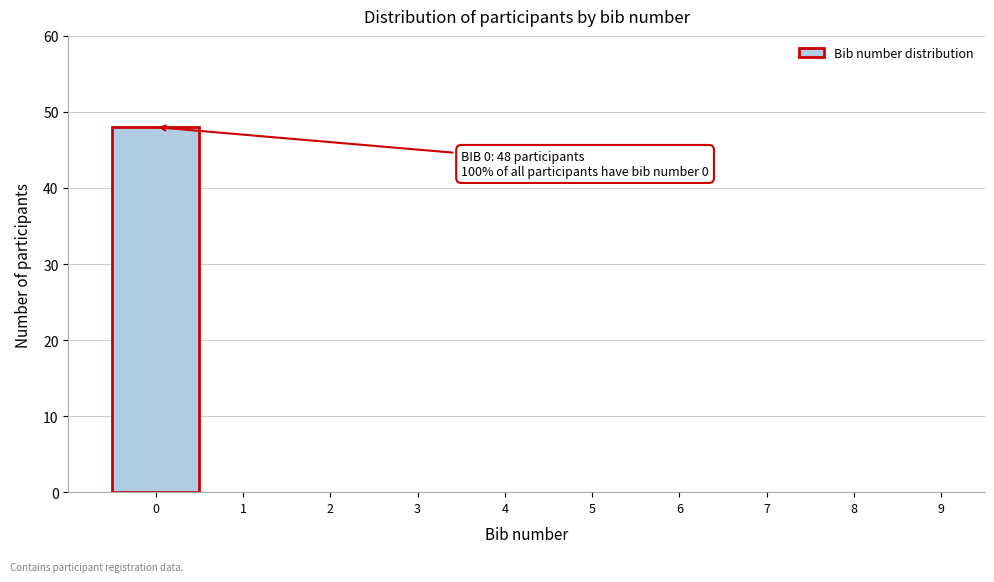

Reading left to right, extract all data points from this chart.

0=48	1=0	2=0	3=0	4=0	5=0	6=0	7=0	8=0	9=0